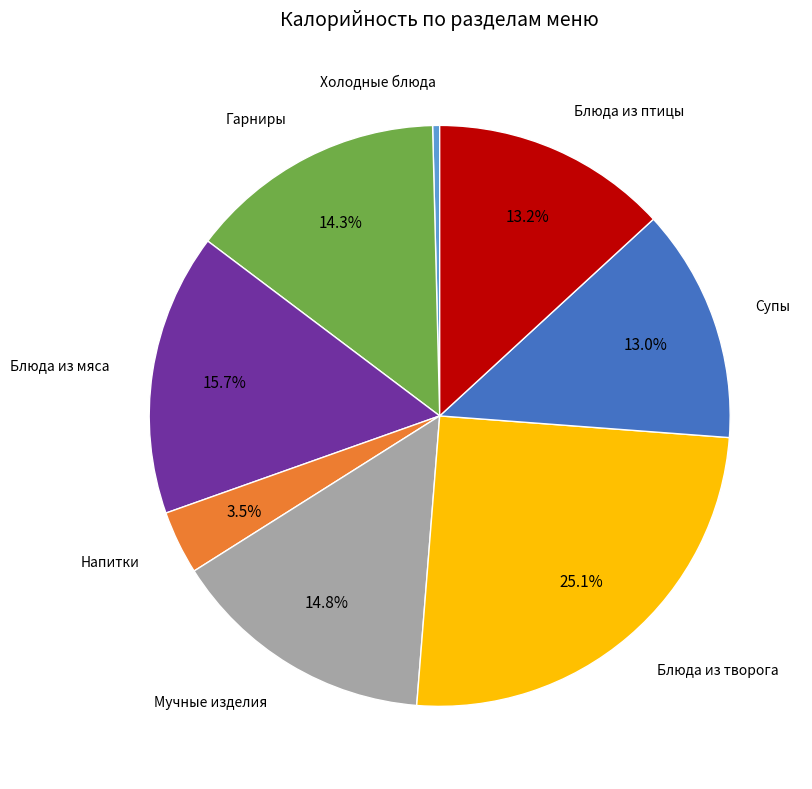

Does any single category account for the majority?

No